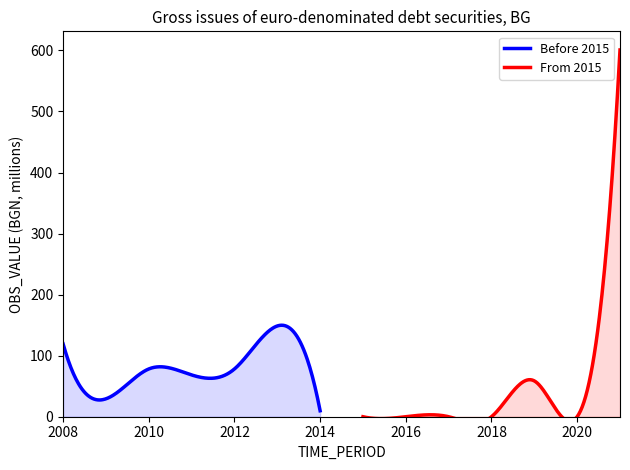

What is the change in value from 2010 to 2020?

-78.2